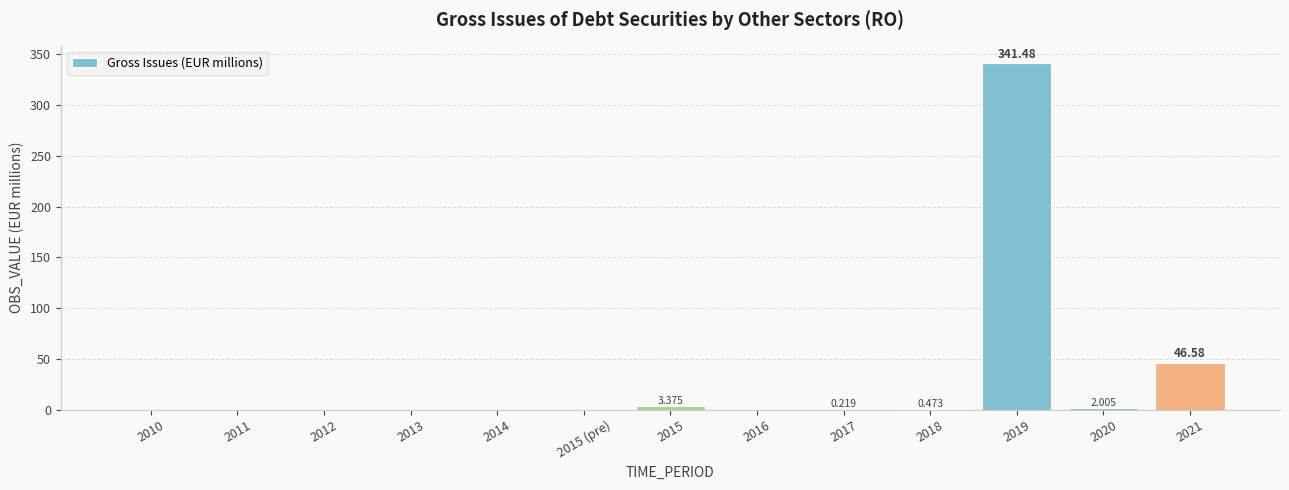

Reading left to right, what are all the values shown in this chart?

0.0	0.0	0.0	0.0	0.0	0.0	3.4	0.0	0.2	0.5	341.5	2.0	46.6